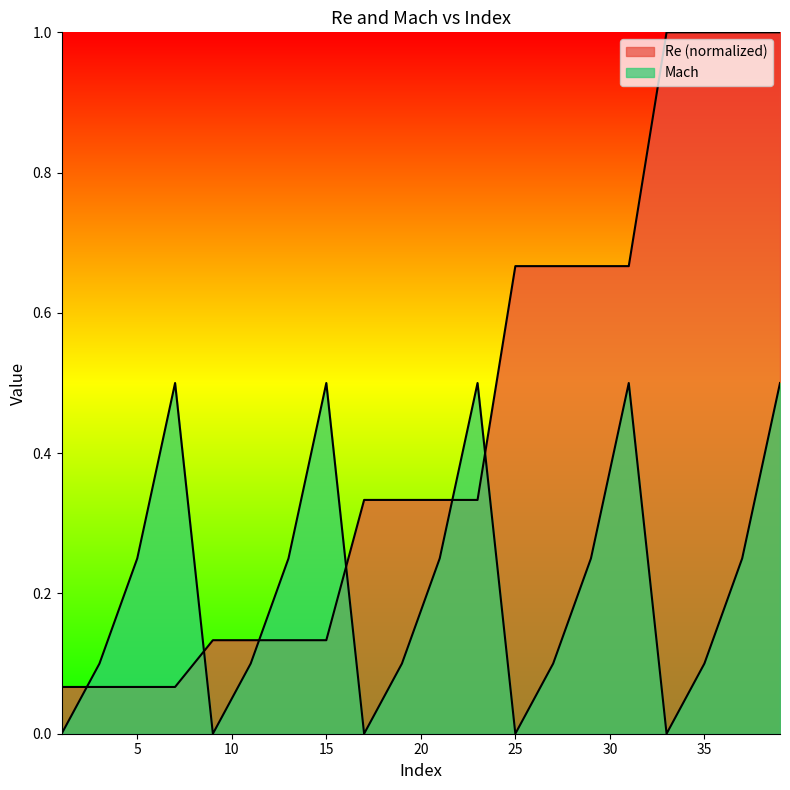

The Re series shows 0.1 at 13. True or false?

True